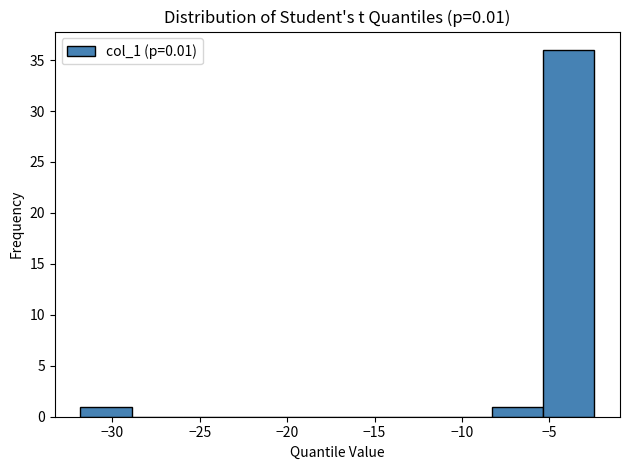

Reading left to right, list every bar in this chart as the range it spans on the x-axis followed by its height. Neither the bar edges nor the heights are printed on the chart, so give them approximately, as read against the axes.

-32.0 to -29.0: 1
-29.0 to -26.0: 0
-26.0 to -23.0: 0
-23.0 to -20.0: 0
-20.0 to -17.0: 0
-17.0 to -14.0: 0
-14.0 to -11.0: 0
-11.0 to -8.5: 0
-8.5 to -5.5: 1
-5.5 to -2.5: 36